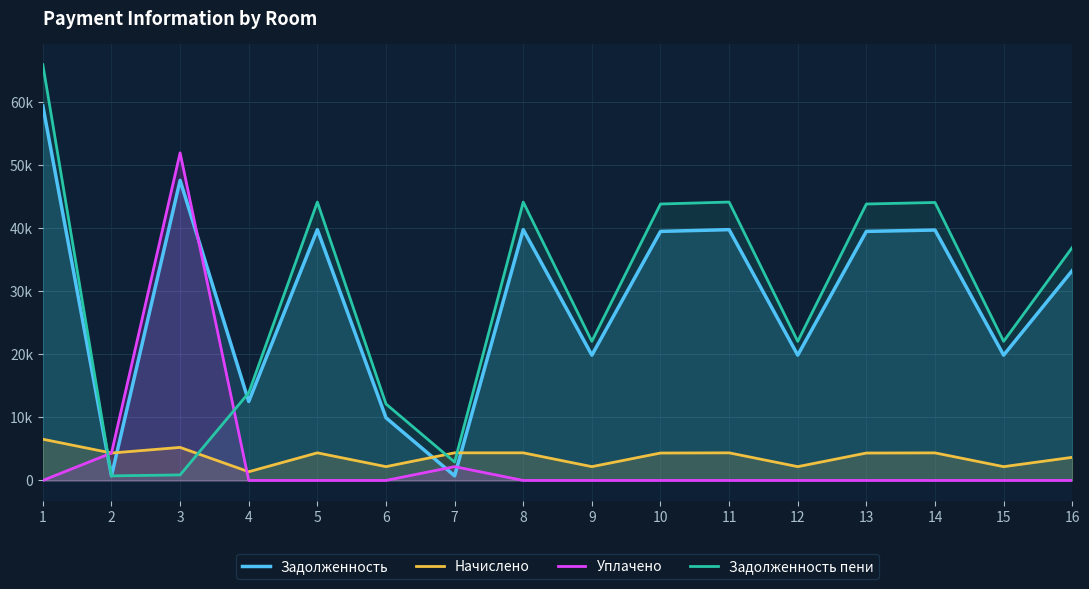

True or false: zadolzhennost_peni and uplacheno intersect in this chart.

True